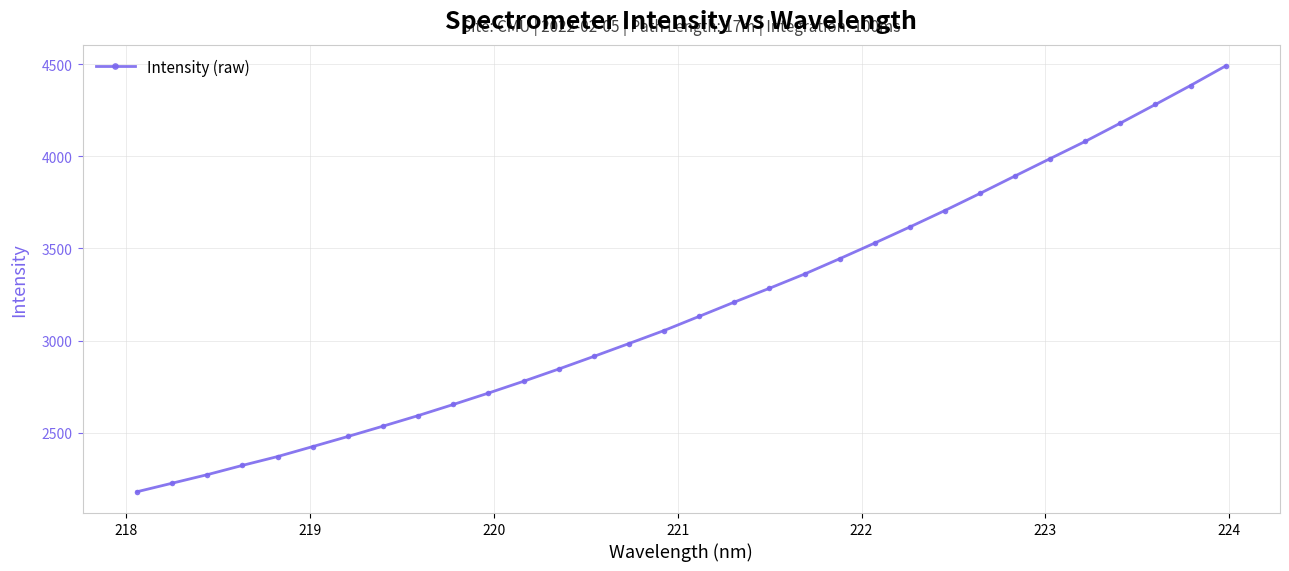

What is the difference between the maximum and minimum values?

2310.2